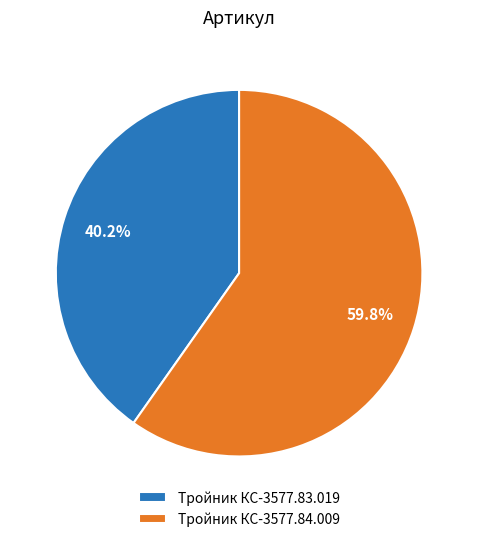

Rank the categories by value from highest to lowest.

Тройник КС-3577.84.009, Тройник КС-3577.83.019